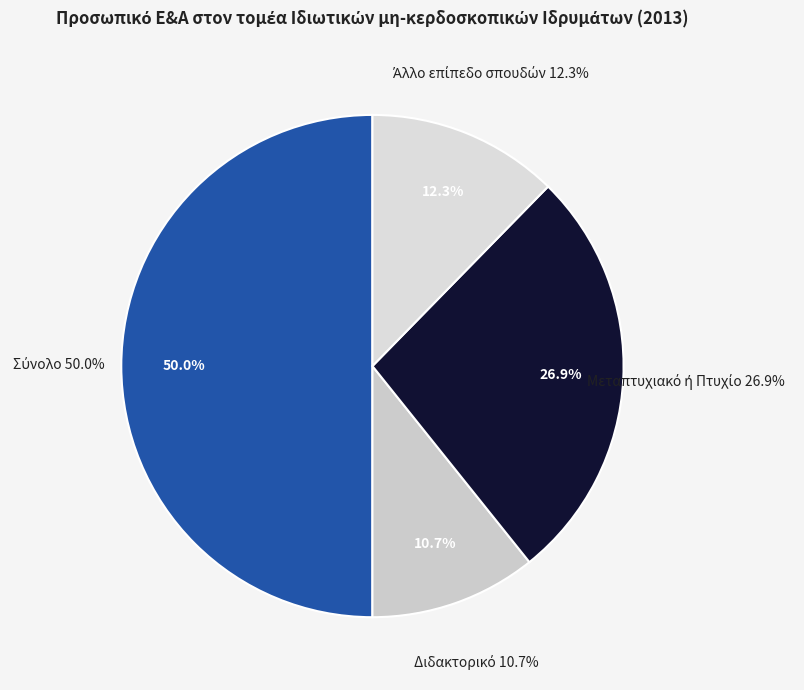

To the nearest percent, what portion does Σύνολο represent?

50%